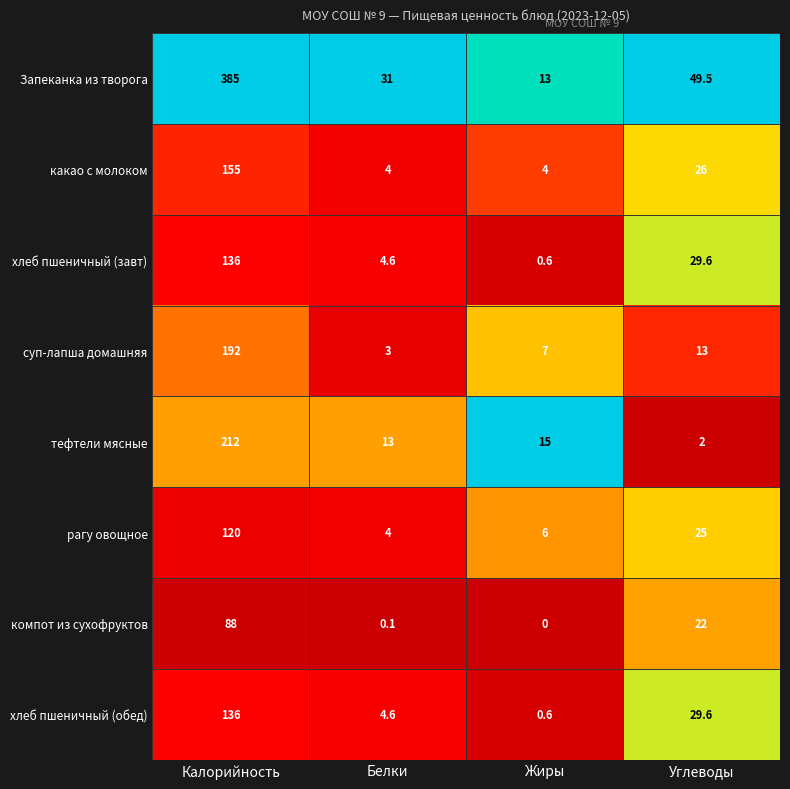

True or false: хлеб пшеничный (обед) has a value of 7.0 at Белки.

False